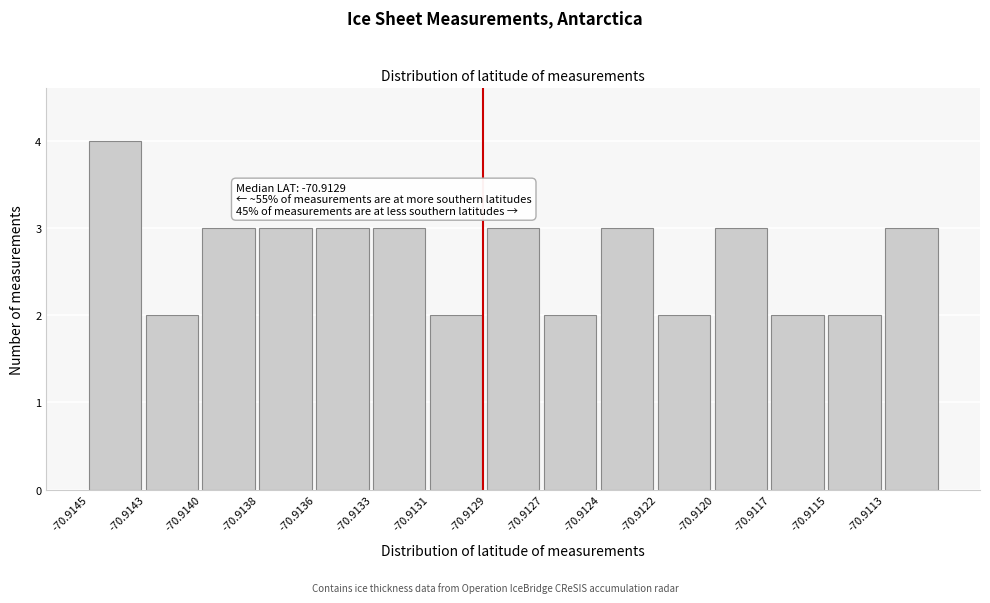

Reading left to right, transcribe all the data shown in this chart.

-70.9145=4	-70.9143=2	-70.9140=3	-70.9138=3	-70.9136=3	-70.9133=3	-70.9131=2	-70.9129=3	-70.9127=2	-70.9124=3	-70.9122=2	-70.9120=3	-70.9117=2	-70.9115=2	-70.9113=3